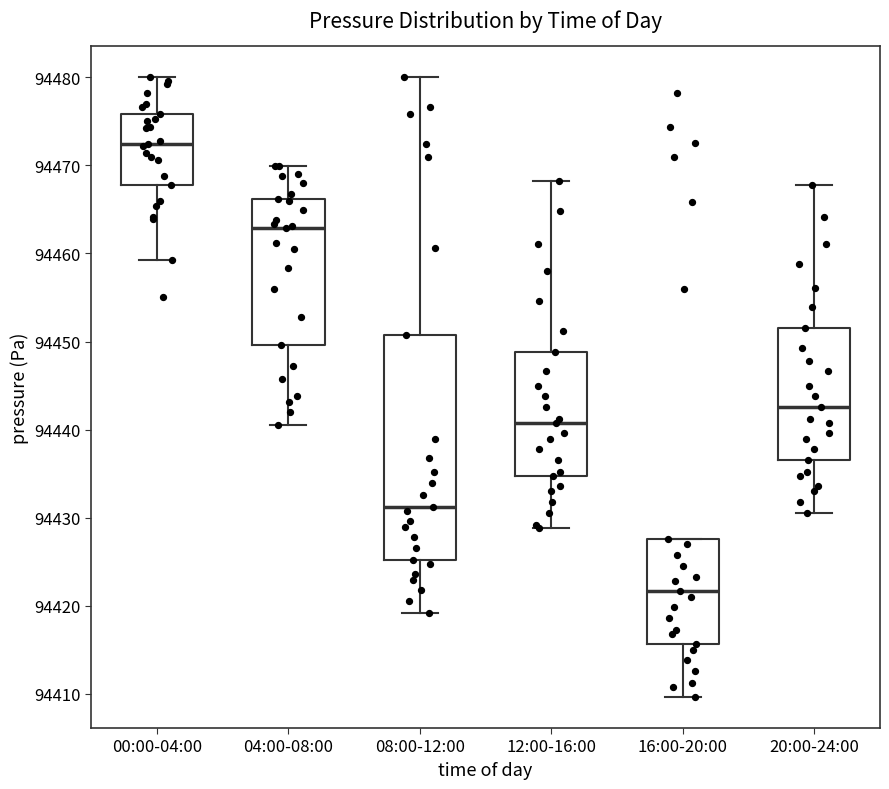

Reading left to right, transcribe this box plot: for each box, give where its median line is, the range the box spans, and where its two whiskers end, as read against the y-axis. The values are not printed on the chart, so give them approximately, as read against the axis.

00:00-04:00: median 94472, box 94468 to 94476, whiskers 94459 to 94480
04:00-08:00: median 94463, box 94450 to 94466, whiskers 94441 to 94470
08:00-12:00: median 94431, box 94425 to 94451, whiskers 94419 to 94480
12:00-16:00: median 94441, box 94435 to 94449, whiskers 94429 to 94468
16:00-20:00: median 94422, box 94416 to 94428, whiskers 94410 to 94428
20:00-24:00: median 94443, box 94437 to 94452, whiskers 94431 to 94468